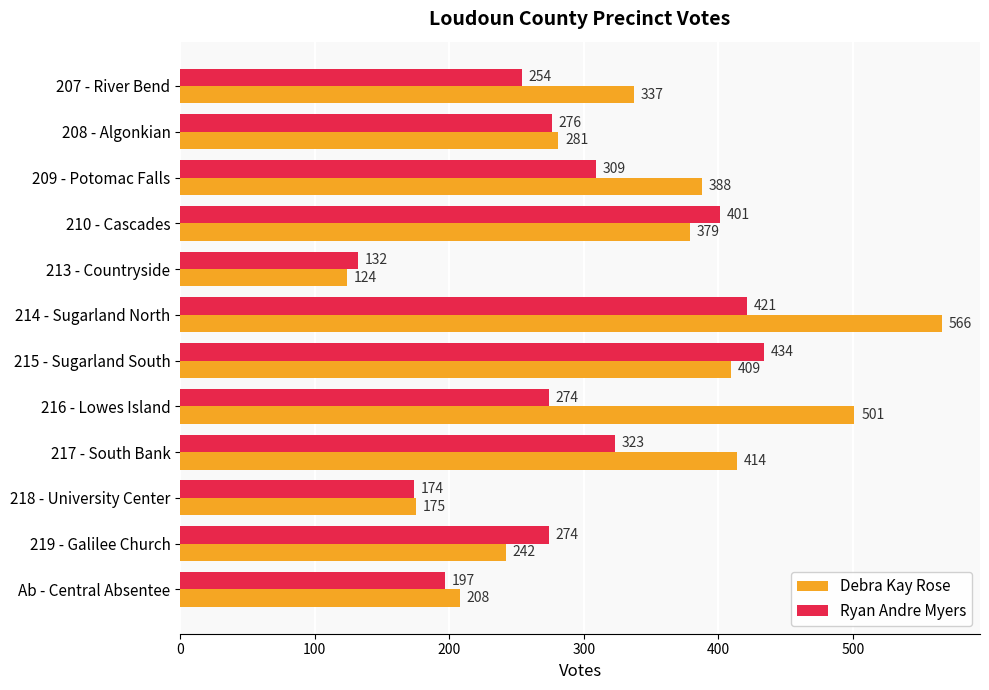

What is the maximum value for Debra Kay Rose?

566